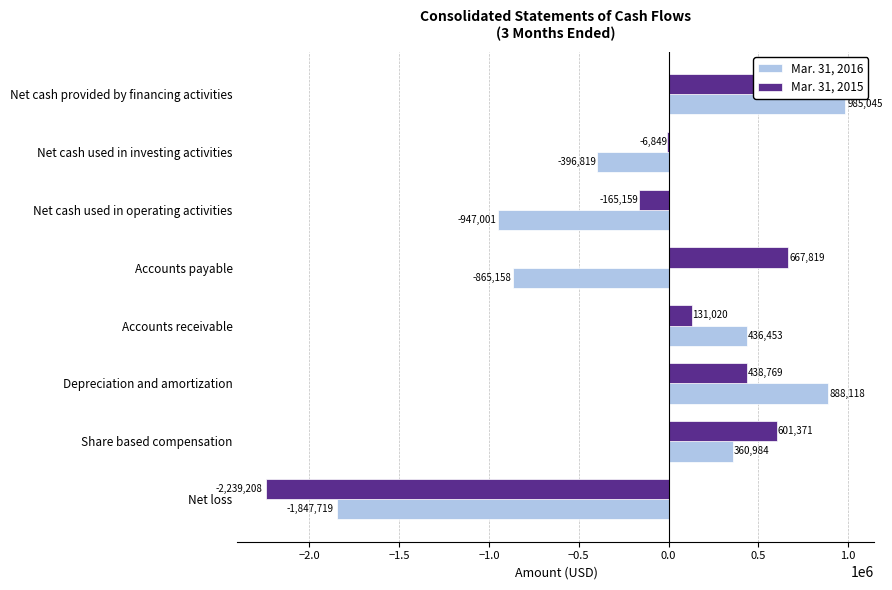

List the series in order of their overall mean, lowest first.

Mar. 31, 2016, Mar. 31, 2015